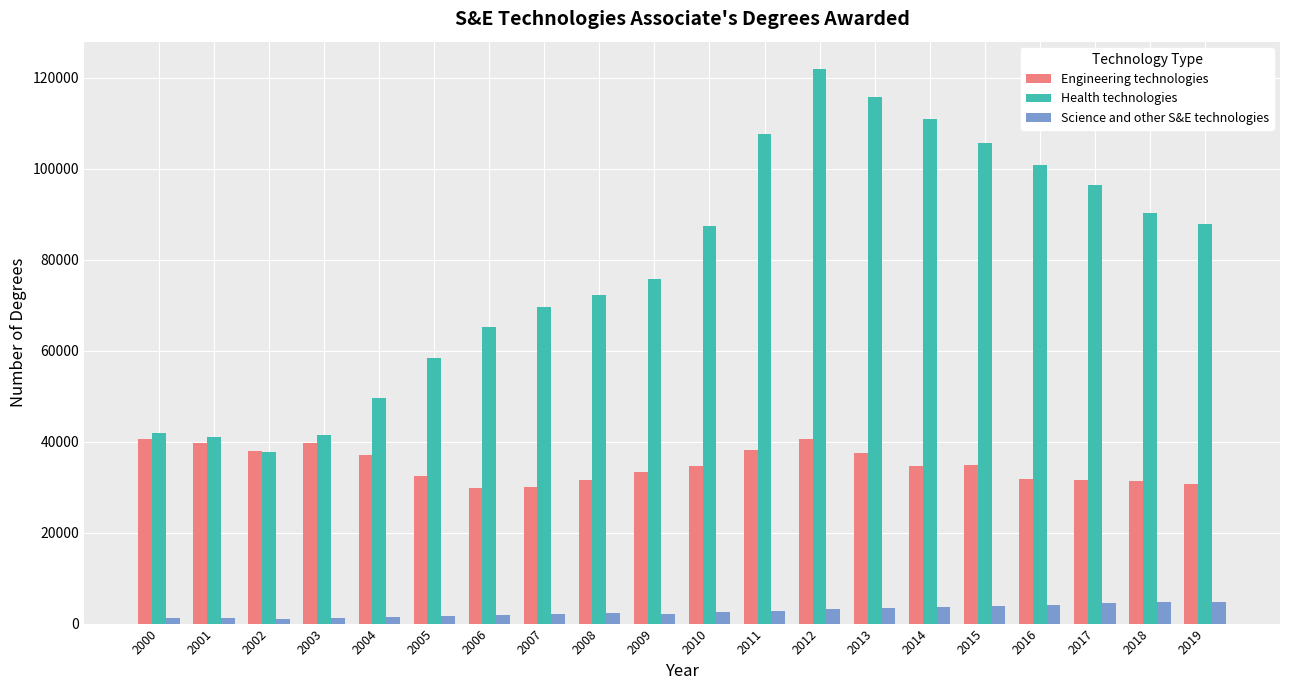

At 2005, list the series in order from smallest to largest.

Science and other S&E technologies, Engineering technologies, Health technologies